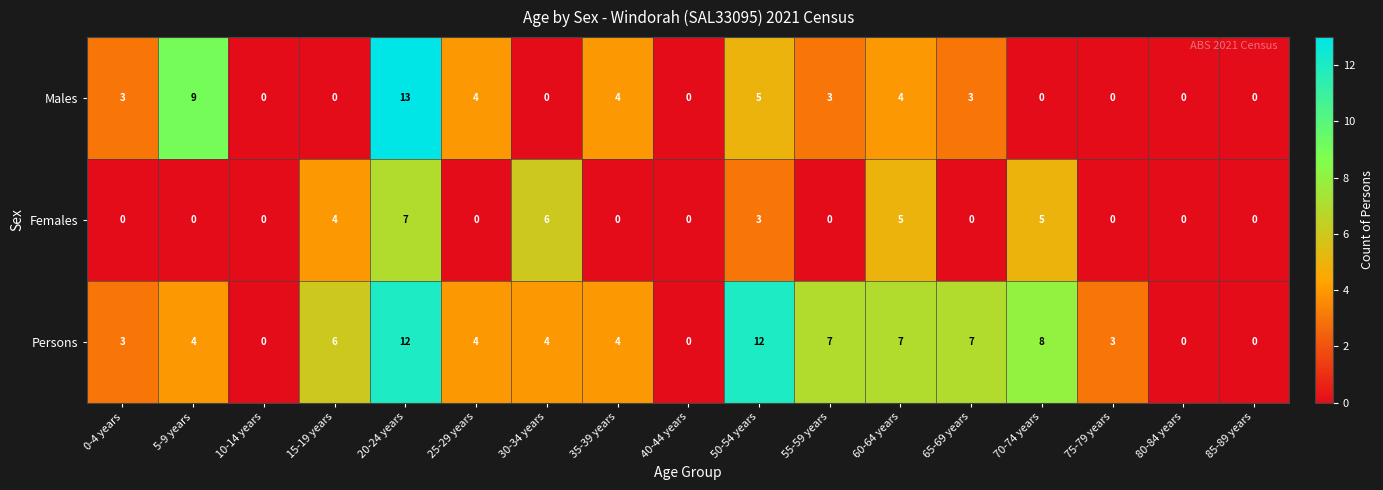

At which category is the sum across all series the highest?

20-24 years